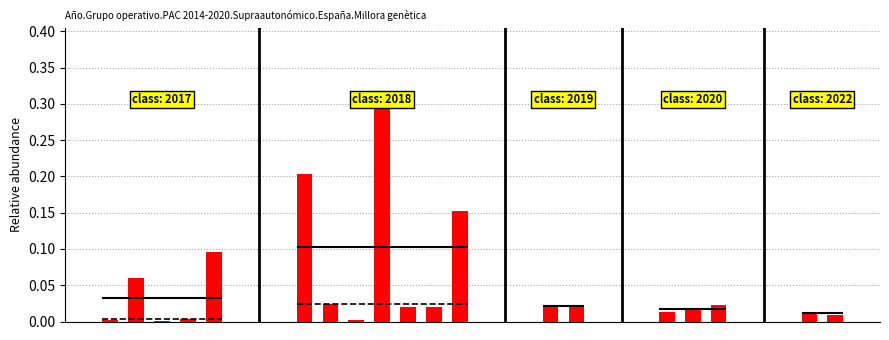

What is the value of the 5th bar from the left?

0.1